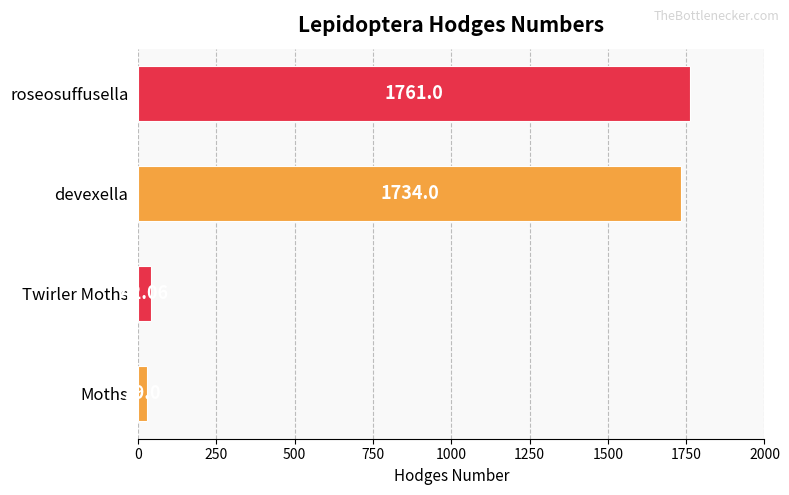

What is the change in value from Moths to devexella?

+1705.0